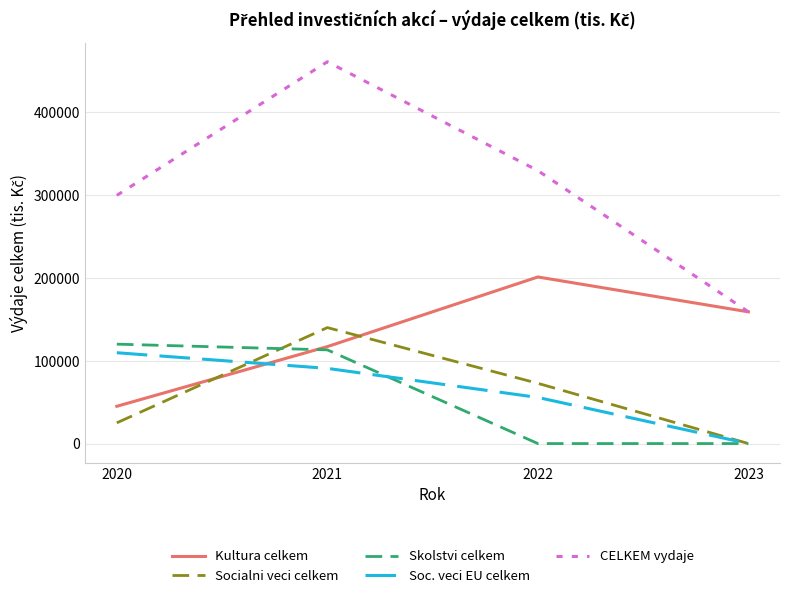

Reading left to right, extract all data points from this chart.

Kultura celkem: 2020=45000	2021=117050	2022=201100	2023=159010
Socialni veci celkem: 2020=25000	2021=140000	2022=72700	2023=0
Skolstvi celkem: 2020=120000	2021=113102	2022=0	2023=0
Soc. veci EU celkem: 2020=109650	2021=90763	2022=55667	2023=0
CELKEM vydaje: 2020=299650	2021=460915	2022=329467	2023=159010